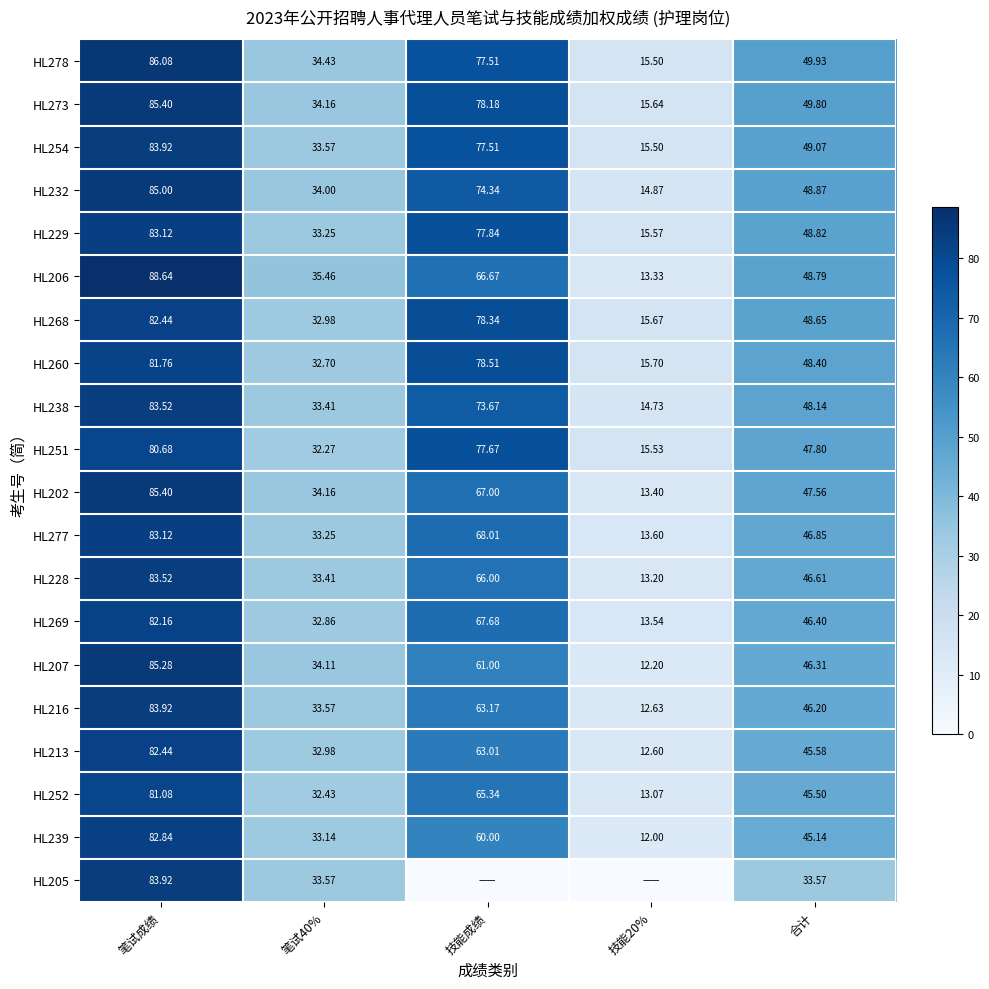

How many series are shown in this chart?

20